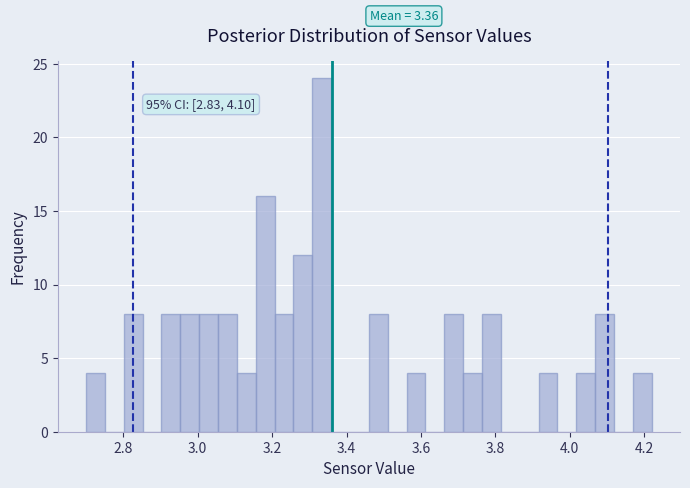

Read against the x-axis, roughly where is the centre of the tallest bar?

3.34